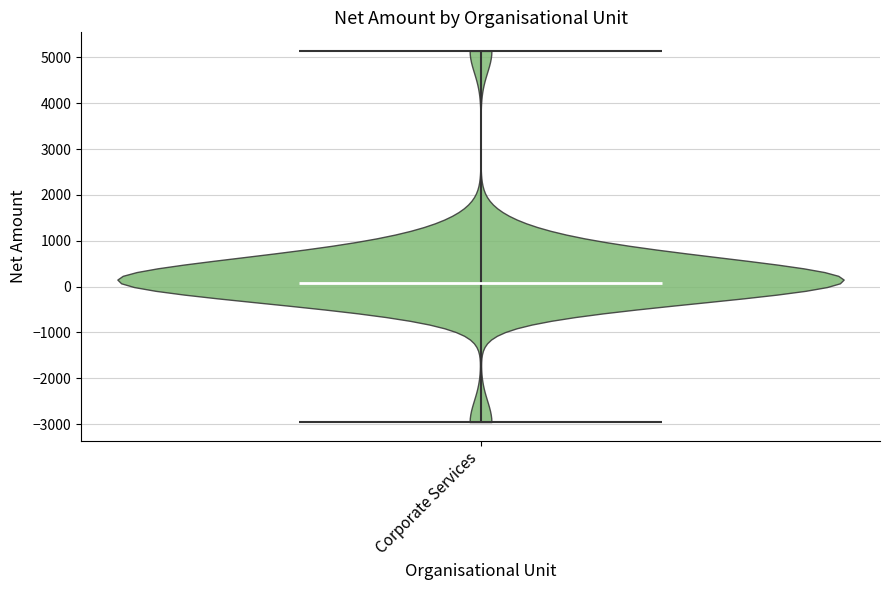

What is the highest point the violin for Corporate Services reaches on the y-axis? The values are not printed on the chart, so give them approximately, as read against the axis.

5100